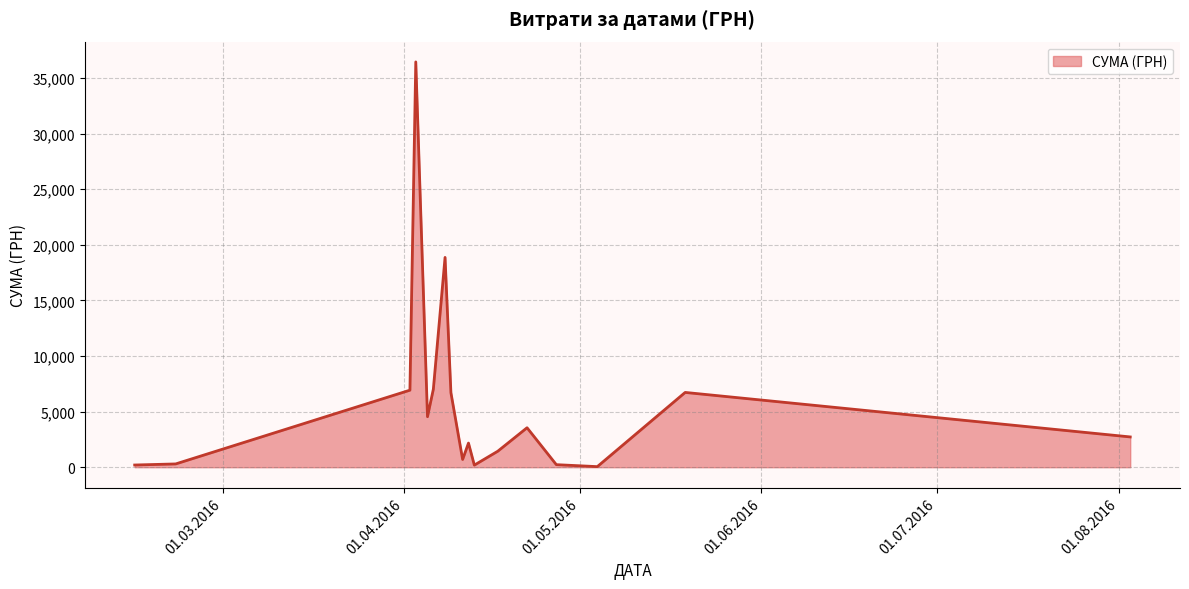

True or false: the data has more than 2 interior local peaks.

True